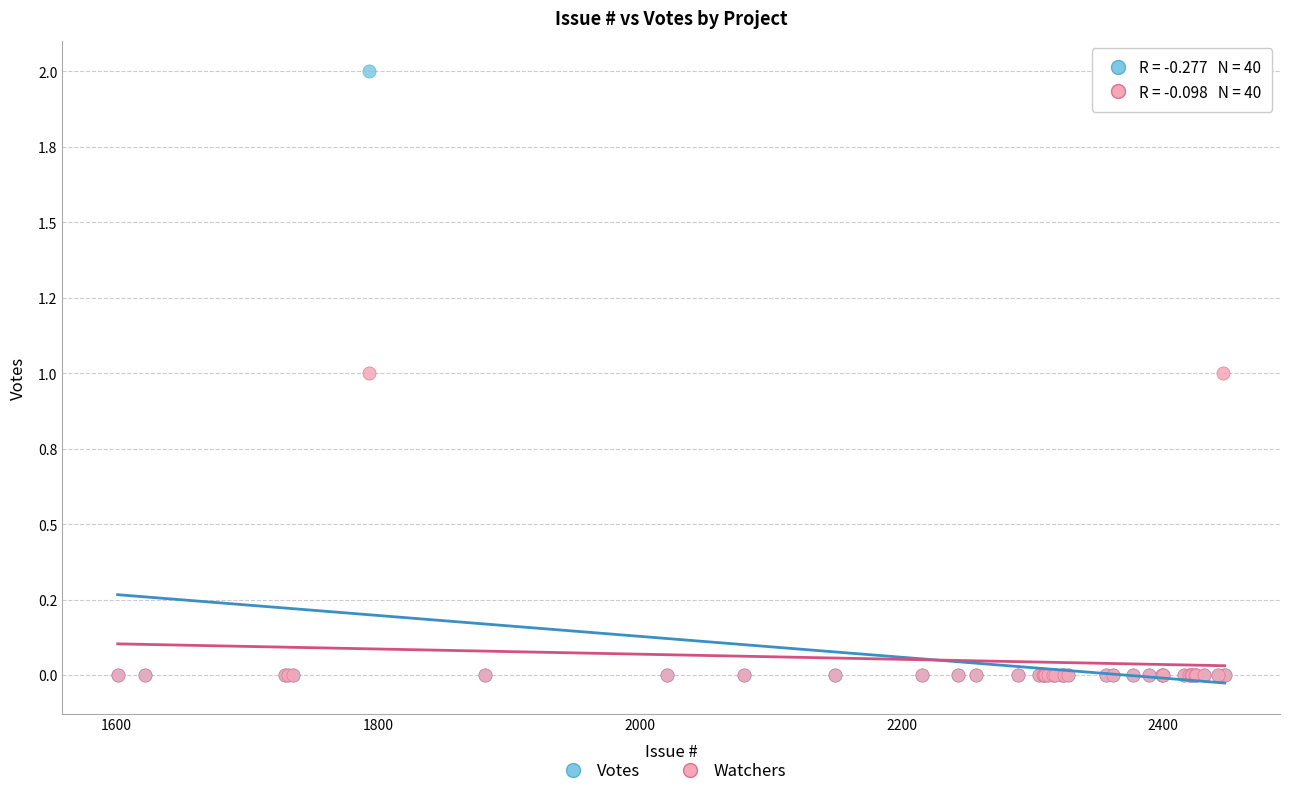

Which series has the widest spread of Y values?

Votes